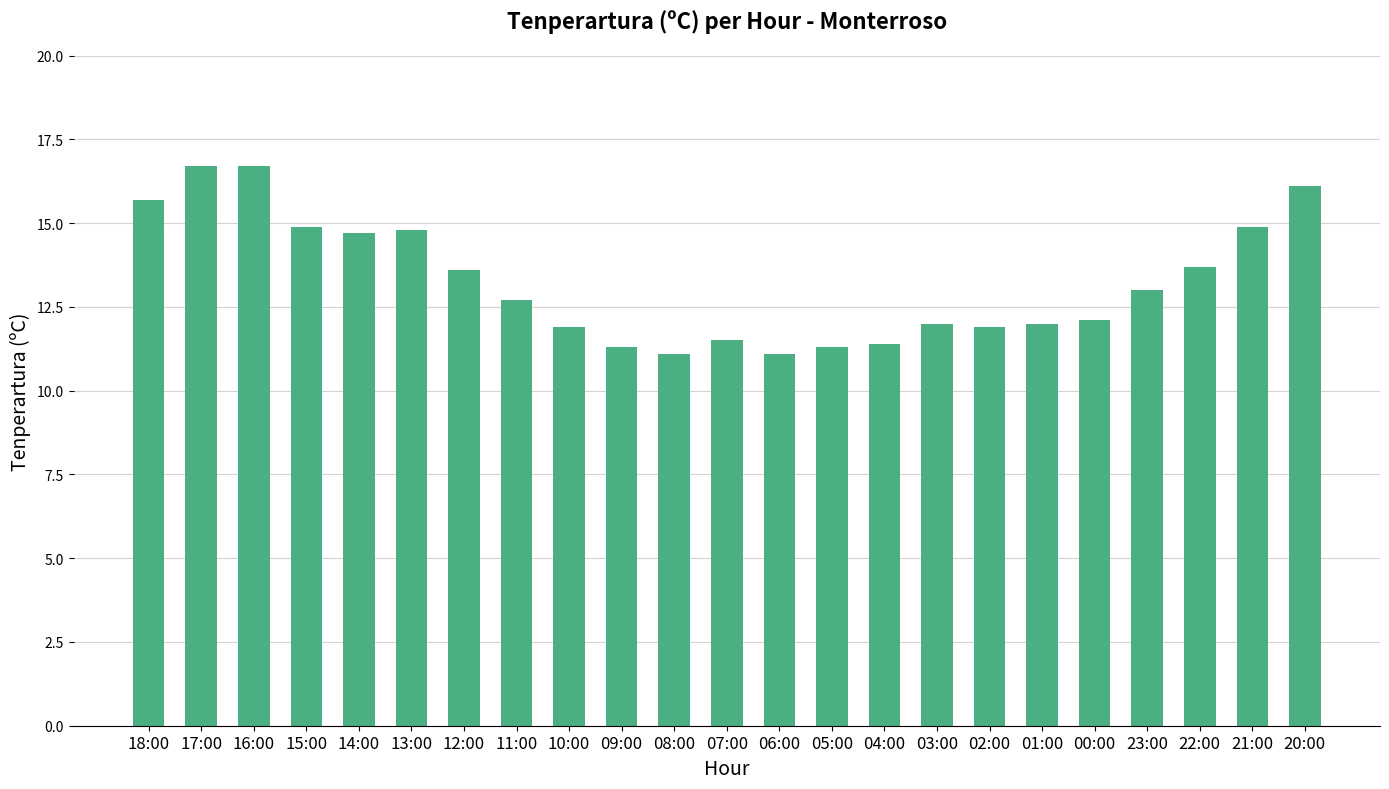

The chart shows a value of 5.7 at 05:00. True or false?

False